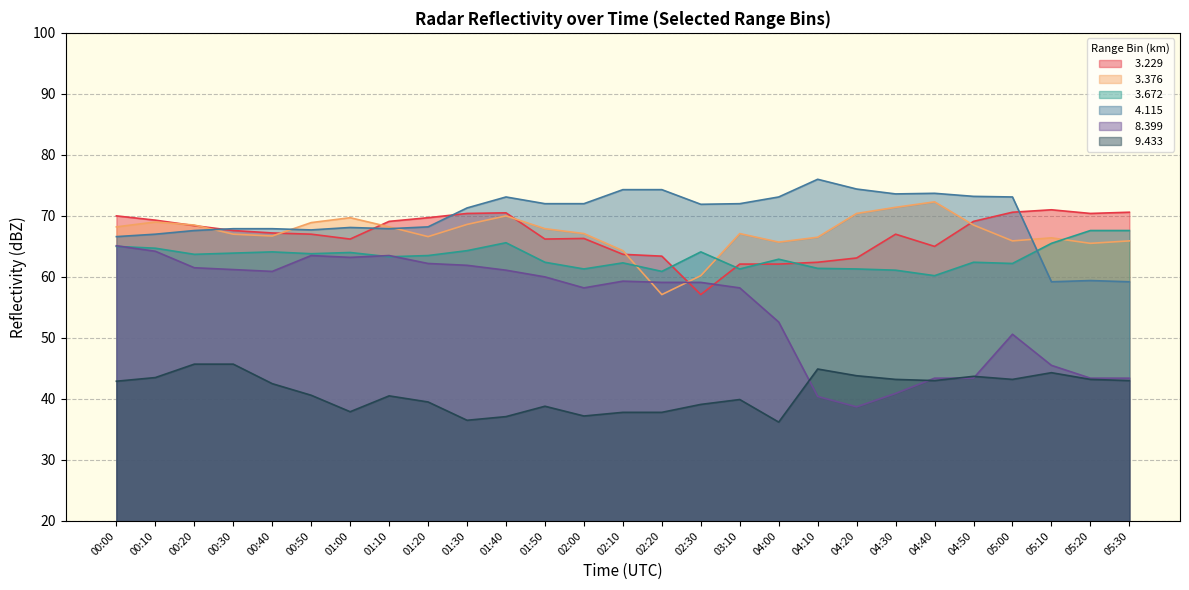

At which label is   4.115 closest to 67?

00:10